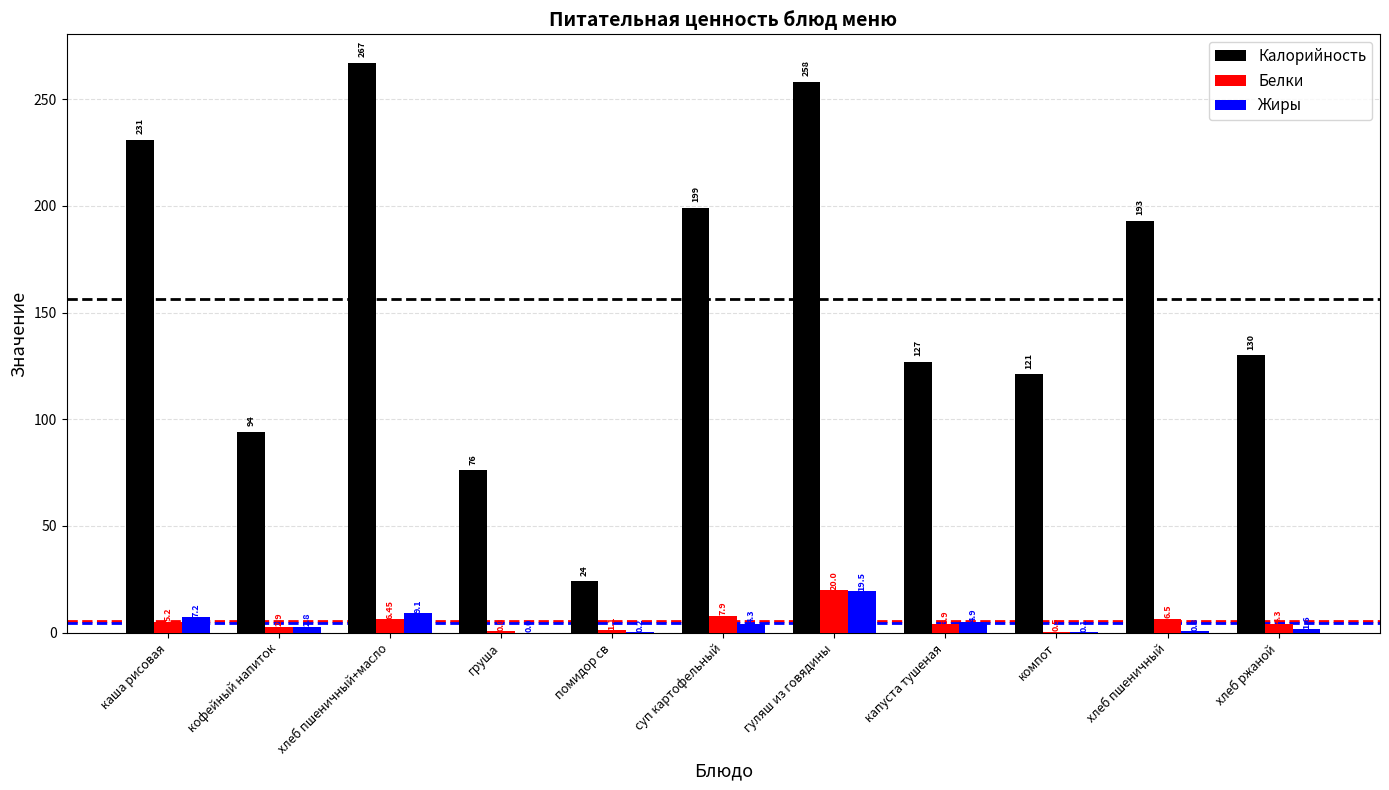

Is it true that Калорийность equals 121.0 at компот?

True